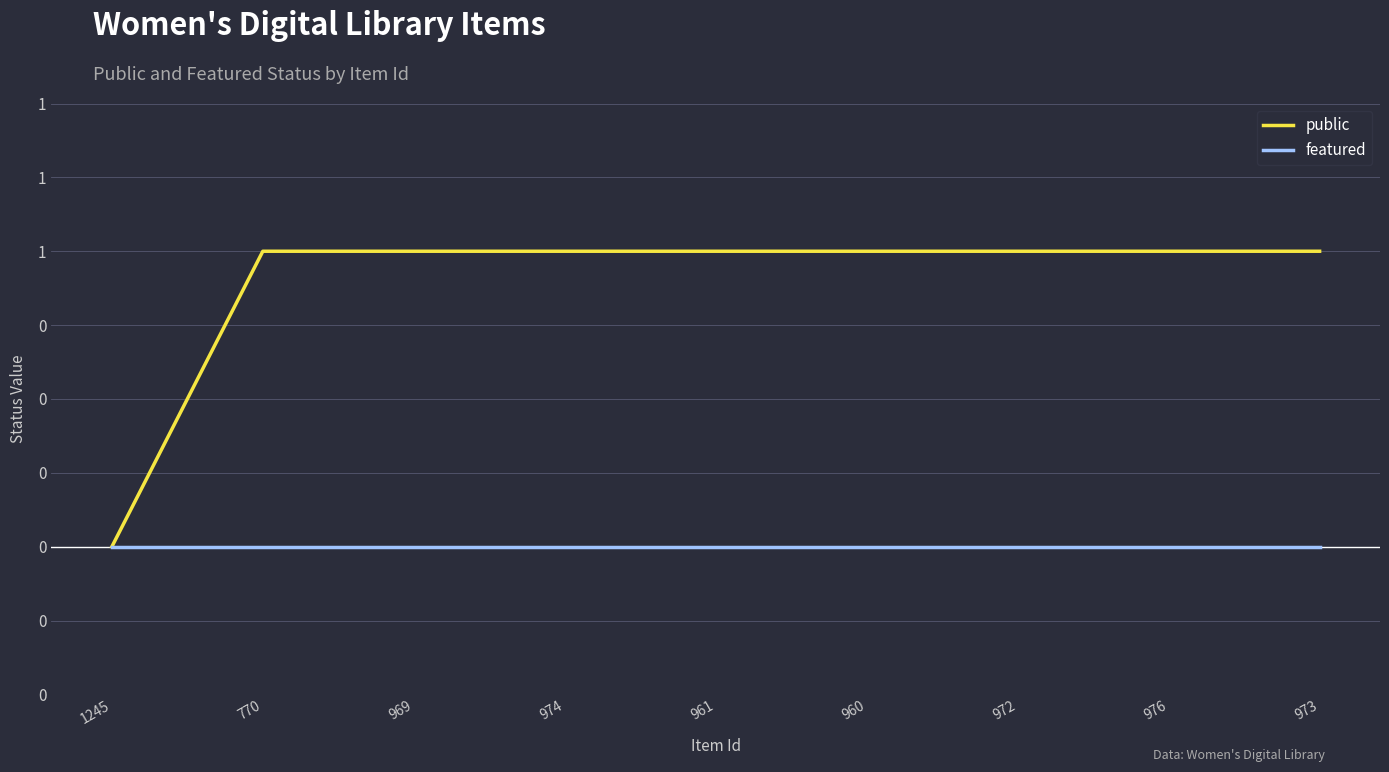

What are all the series names shown in the legend?

public, featured